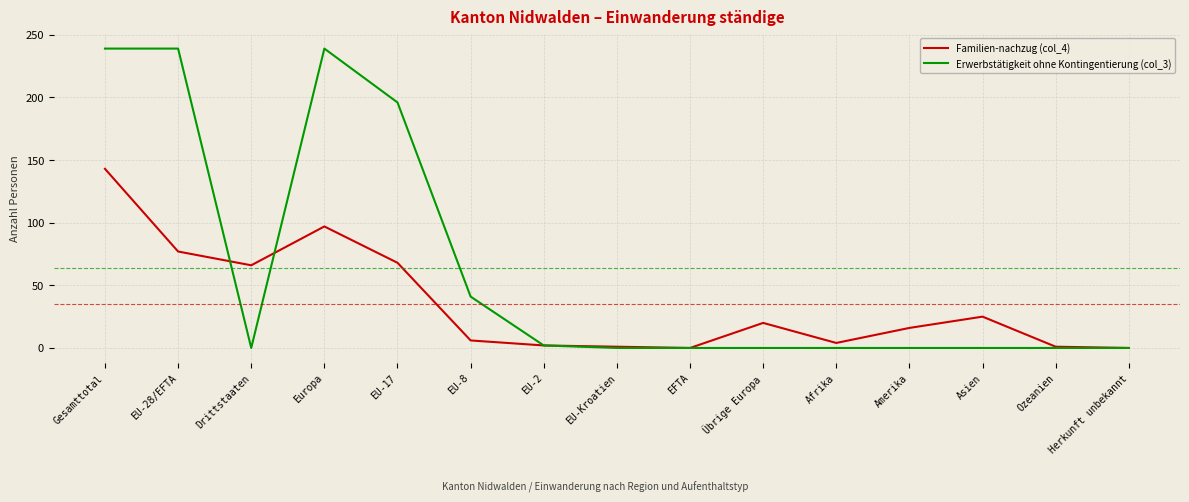

At which category does Erwerbstätigkeit ohne Kontingentierung (col_3) reach its first local valley?

Drittstaaten